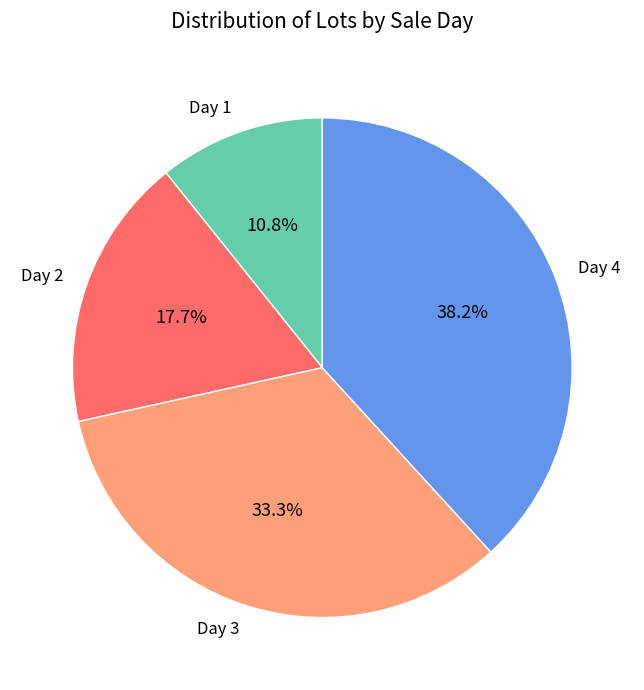

Rank the categories by value from lowest to highest.

Day 1, Day 2, Day 3, Day 4